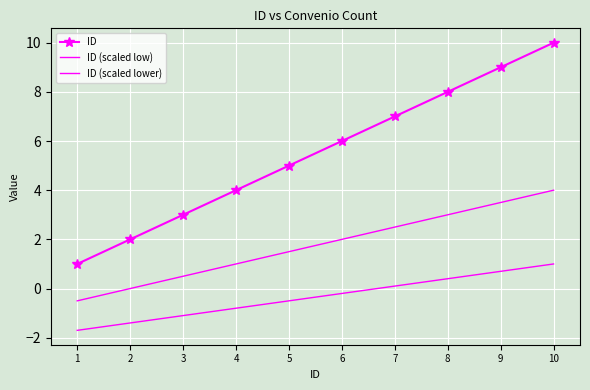

Reading right to left, extract all data points from this chart.

ID: 10=10.0	9=9.0	8=8.0	7=7.0	6=6.0	5=5.0	4=4.0	3=3.0	2=2.0	1=1.0
ID (scaled low): 10=4.0	9=3.5	8=3.0	7=2.5	6=2.0	5=1.5	4=1.0	3=0.5	2=0.0	1=-0.5
ID (scaled lower): 10=1.0	9=0.7	8=0.4	7=0.1	6=-0.2	5=-0.5	4=-0.8	3=-1.1	2=-1.4	1=-1.7